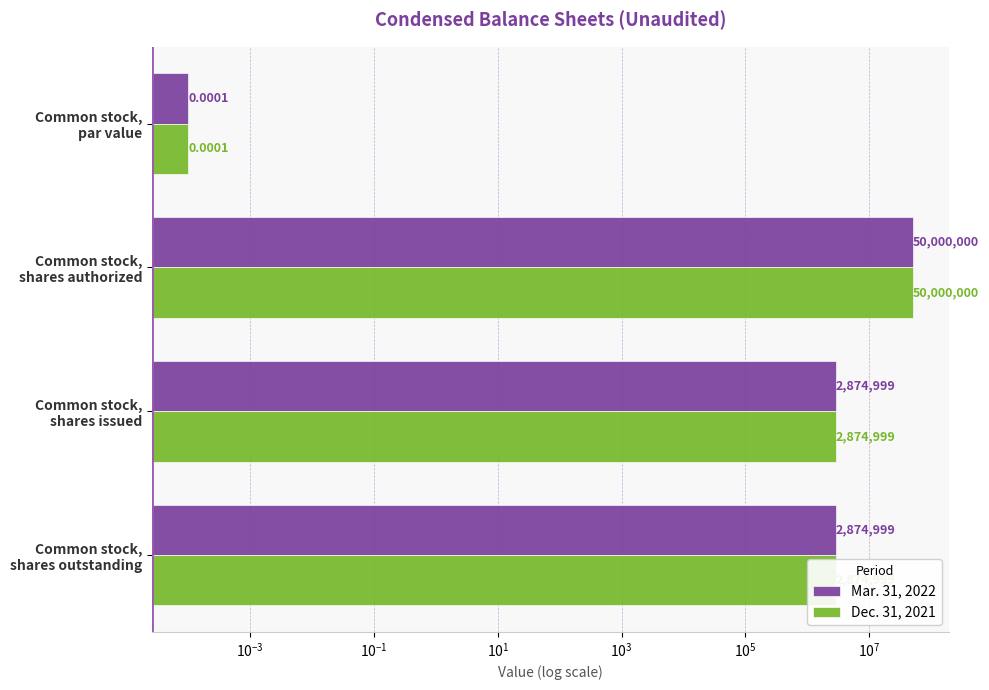

How many bars are there in total?

8